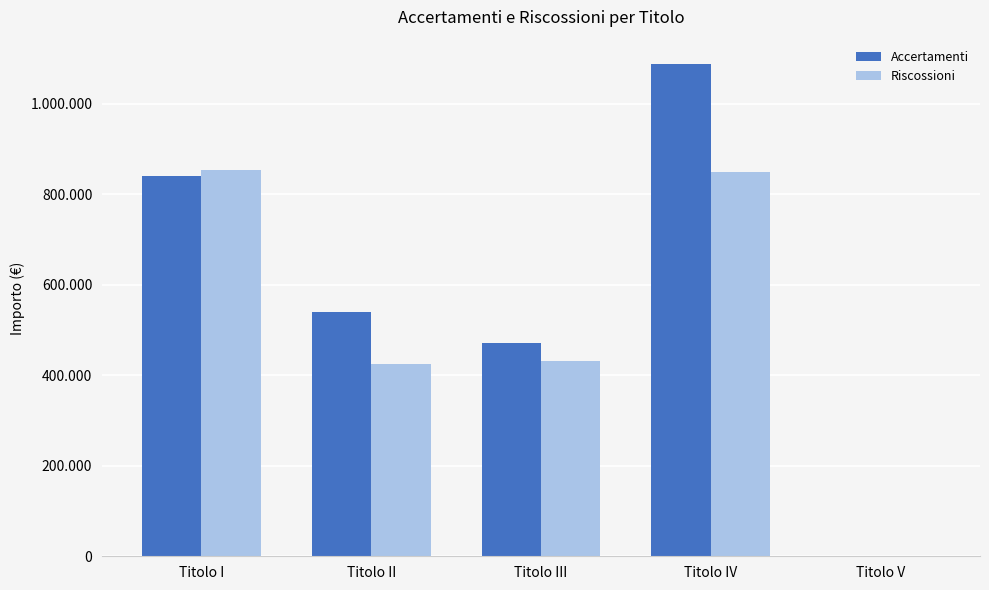

What are all the series names shown in the legend?

Accertamenti, Riscossioni